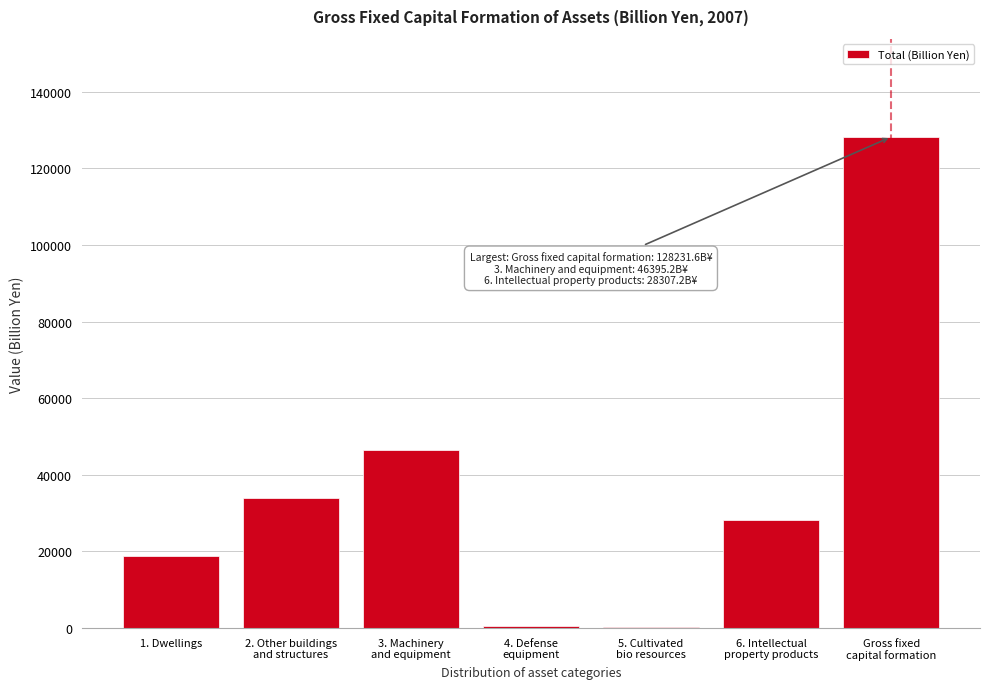

What is the sum of all values?

256463.3